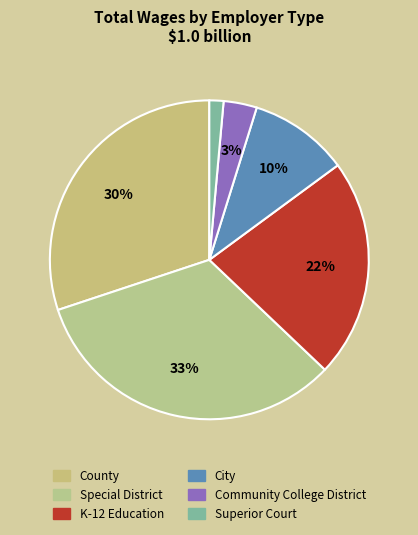

How many slices are in this pie chart?

6